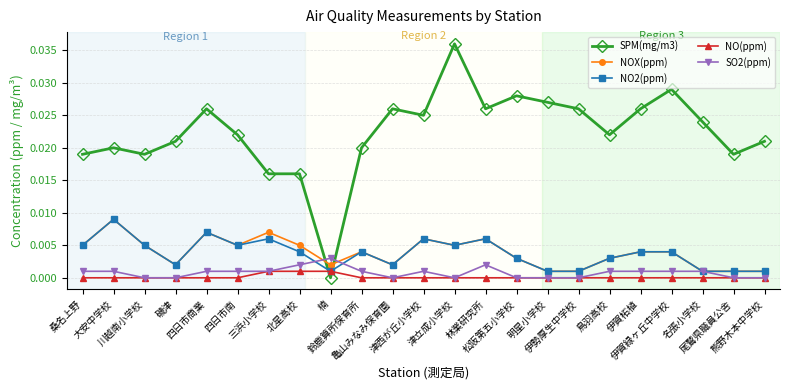

Where is the first local maximum for NO2(ppm)?

大安中学校